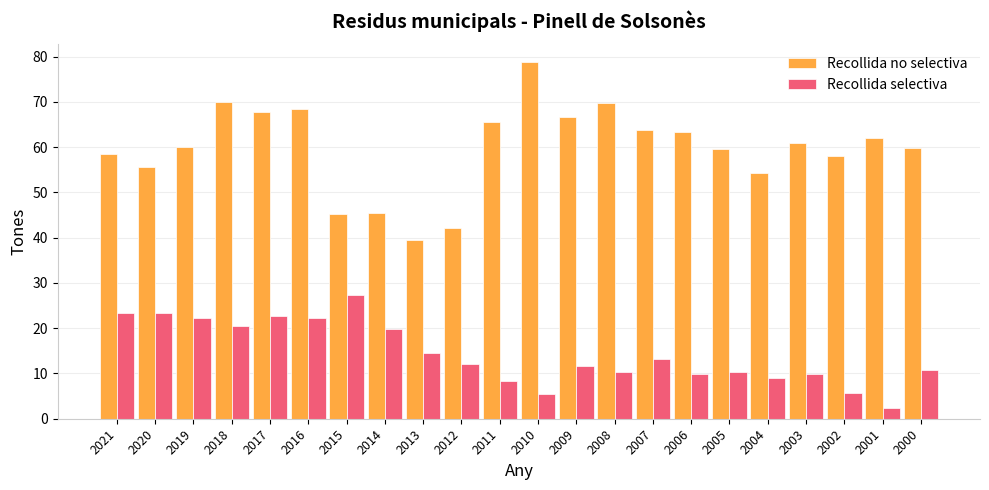

Count the number of categories in the chart.

22